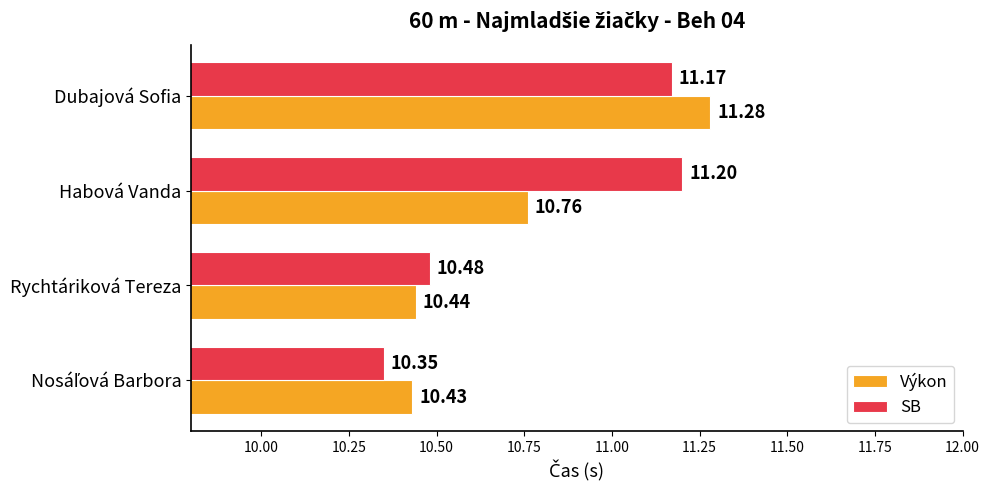

Rank the series by their maximum value, from lowest to highest.

SB, Výkon